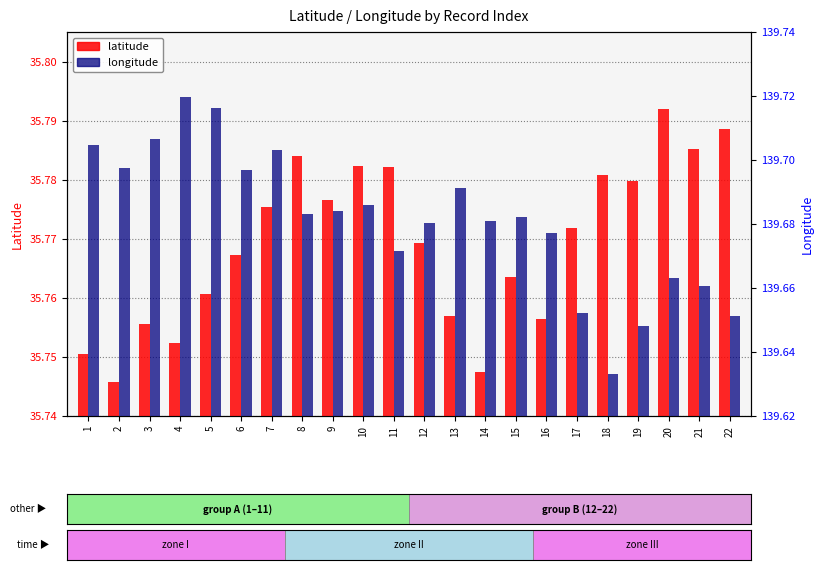

At how many categories does at least one series exceed 0?

22